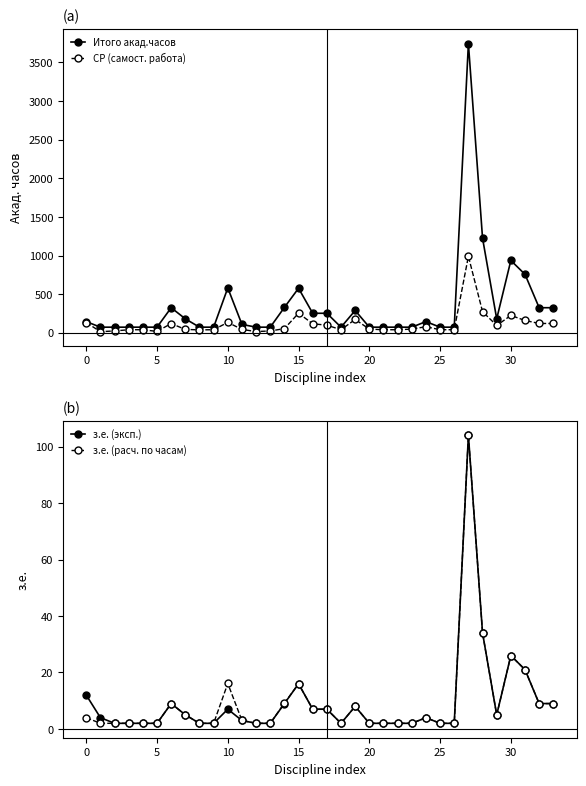

True or false: Итого акад.часов and з.е. (эксп.) intersect in this chart.

False